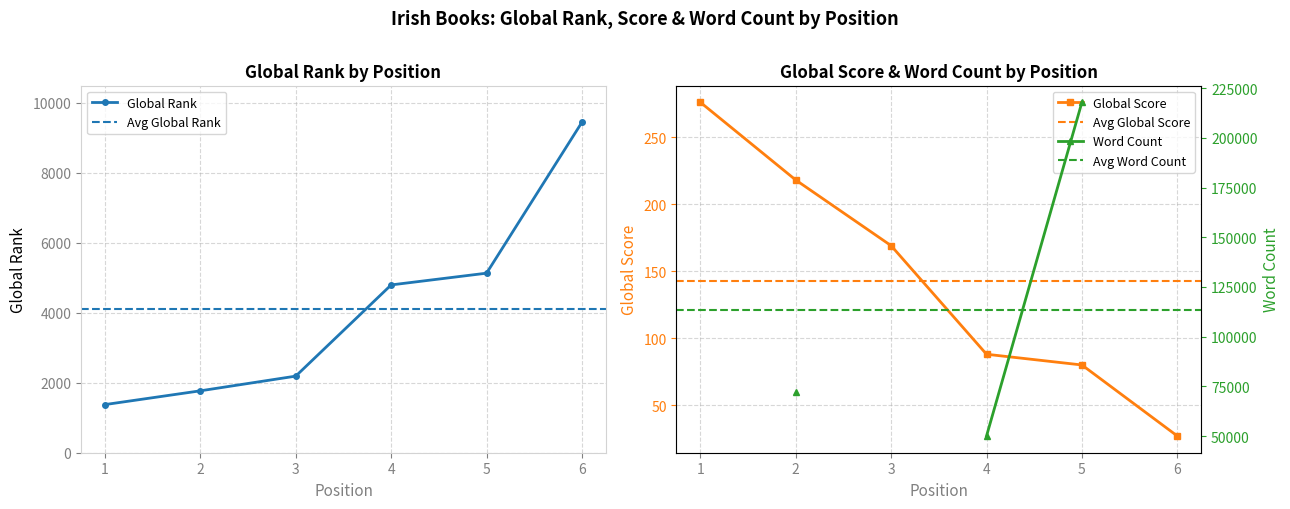

True or false: Global Score has a value of 88 at 4.

True